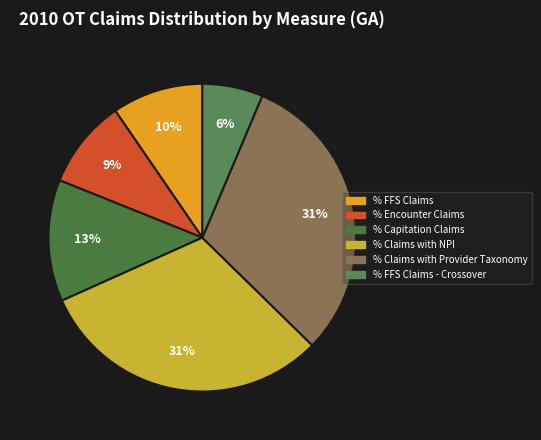

Is it true that % Claims with NPI is 44% of the pie?

False